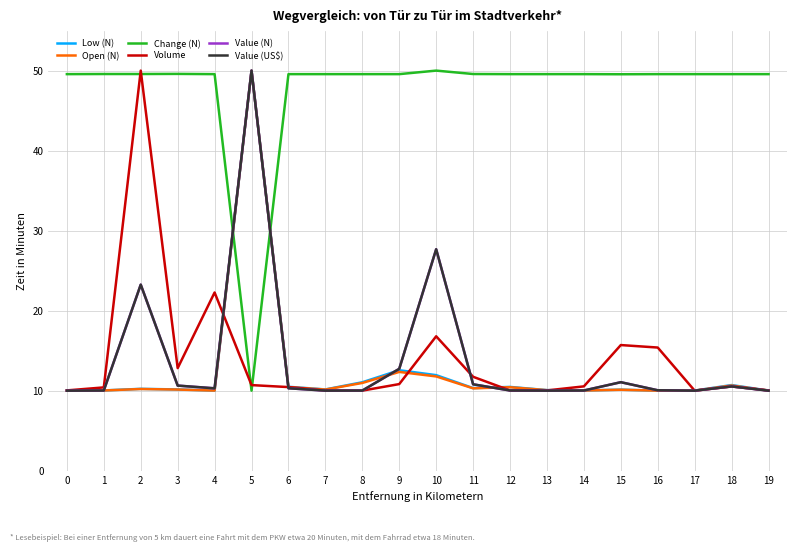

The value of Change (N) at 4 is 27.5. True or false?

False